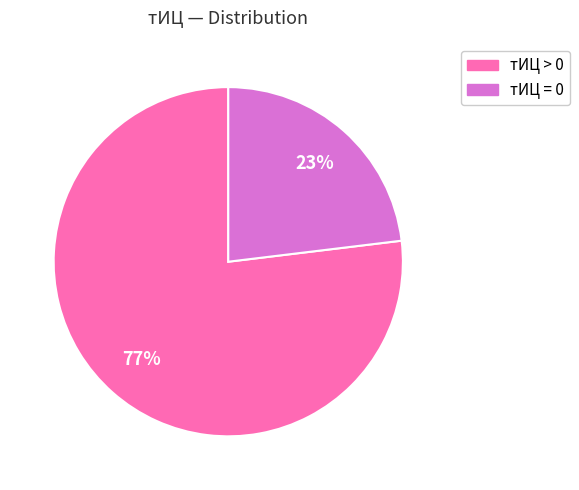

To the nearest percent, what is the difference between the largest and smallest slice percentages?

54%